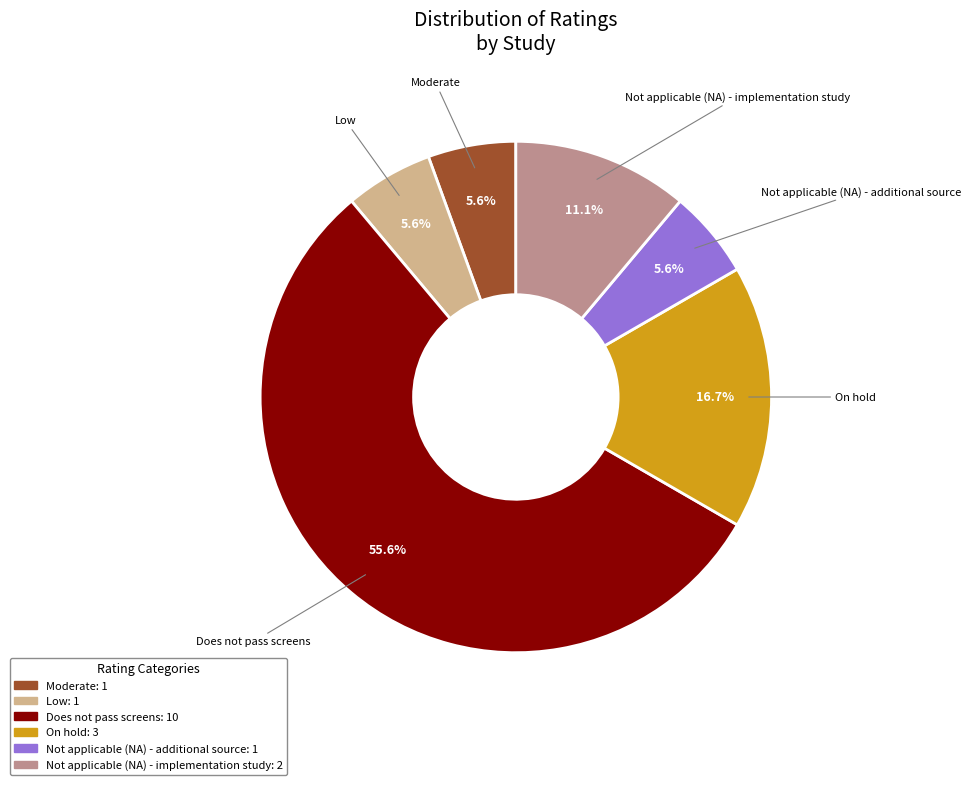

What is the largest slice in the pie chart?

Does not pass screens